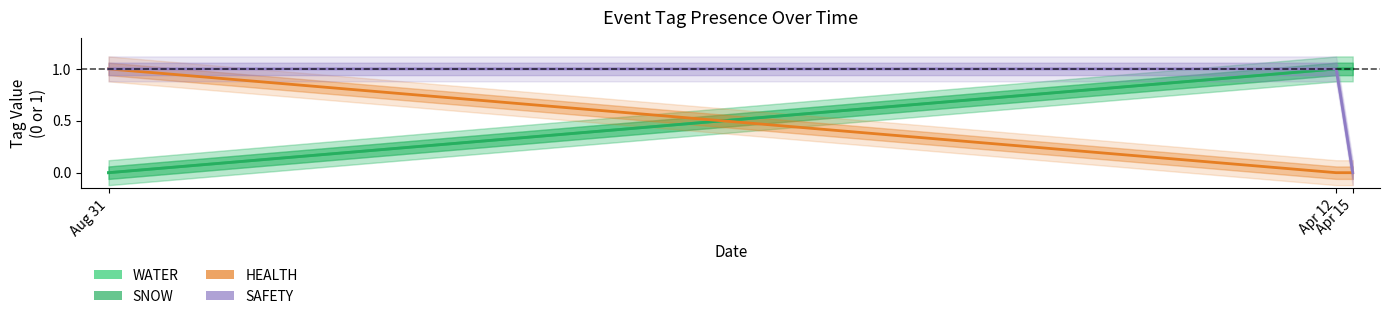

List the series in order of their peak value, highest first.

WATER, SNOW, HEALTH, SAFETY